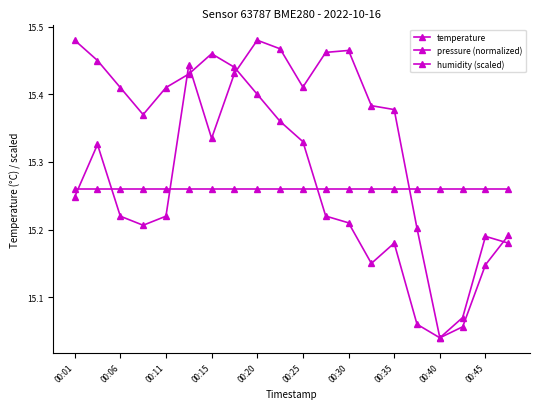

How many distinct data groups are displayed?

3